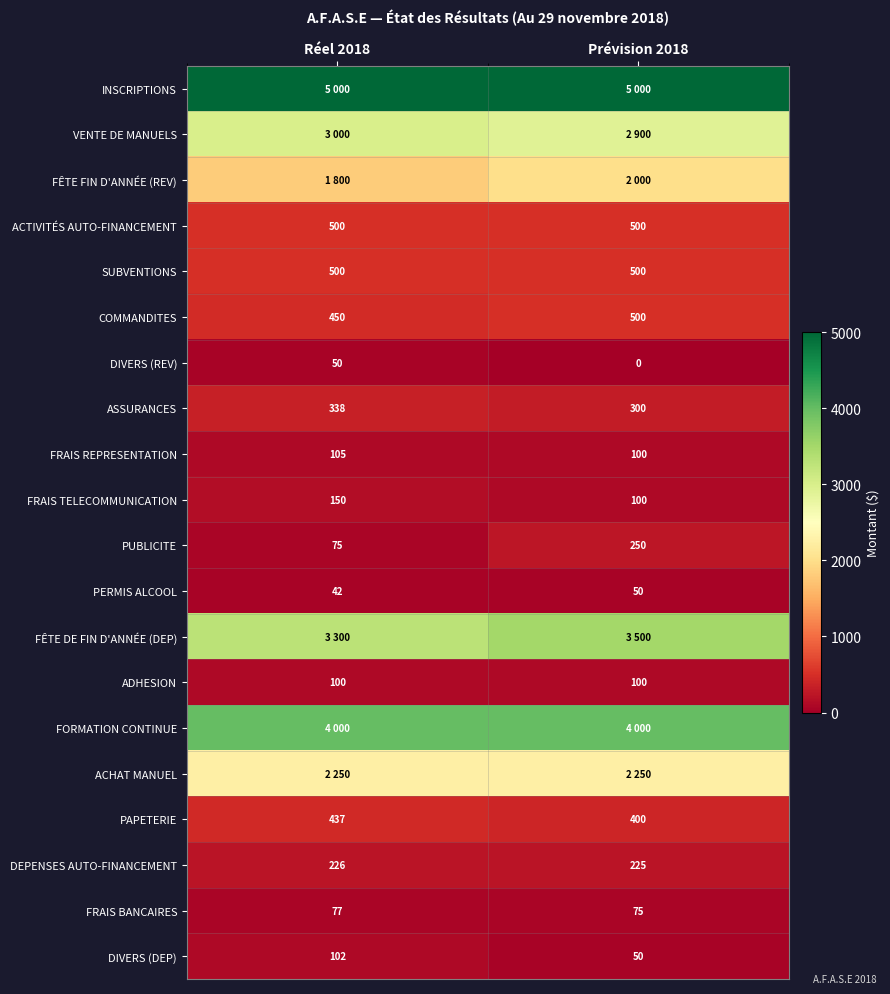

Between Réel 2018 and Prévision 2018, which is larger?

Réel 2018